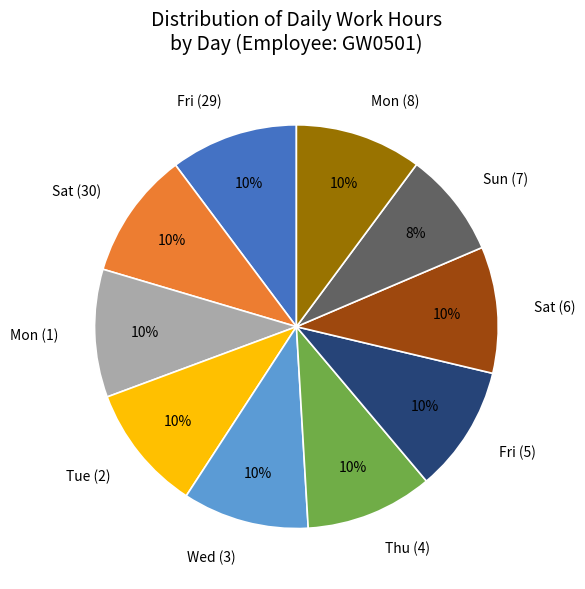

Does Fri (5) represent more than half of the total?

No